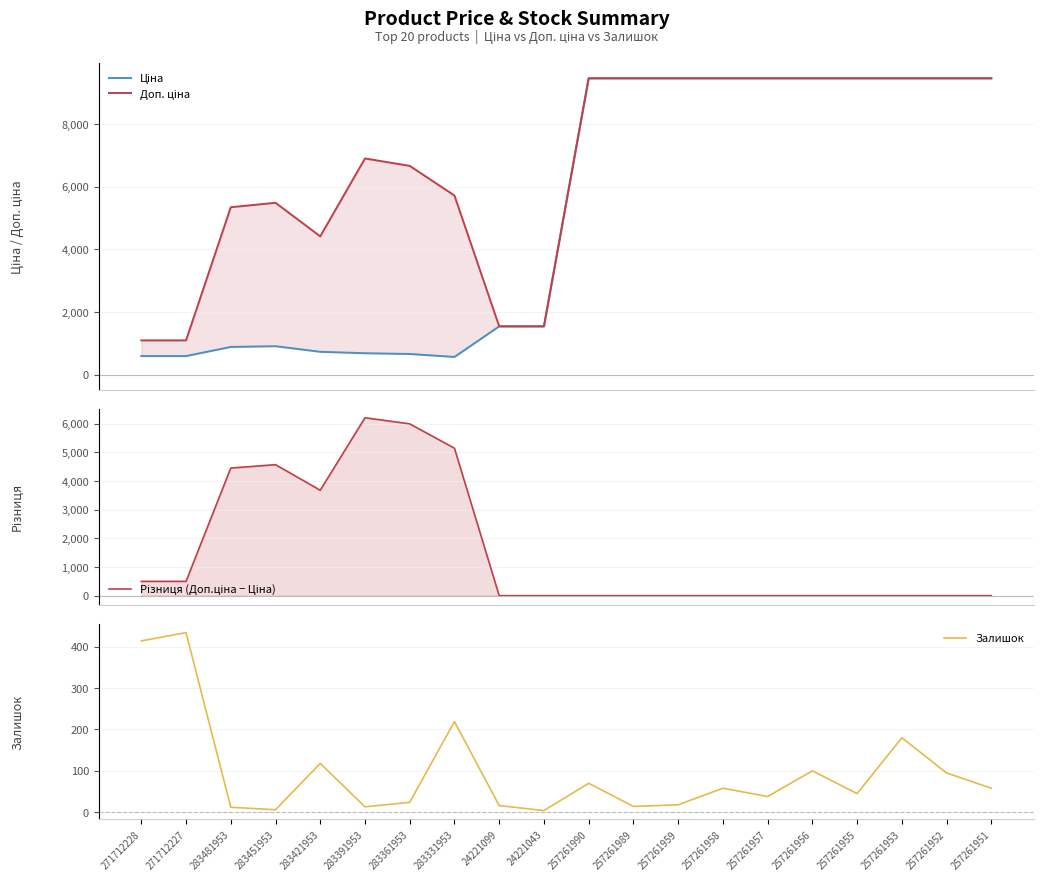

Is the value of Доп. ціна at 257261952 greater than the value of Різниця (Доп.ціна − Ціна) at 257261990?

Yes